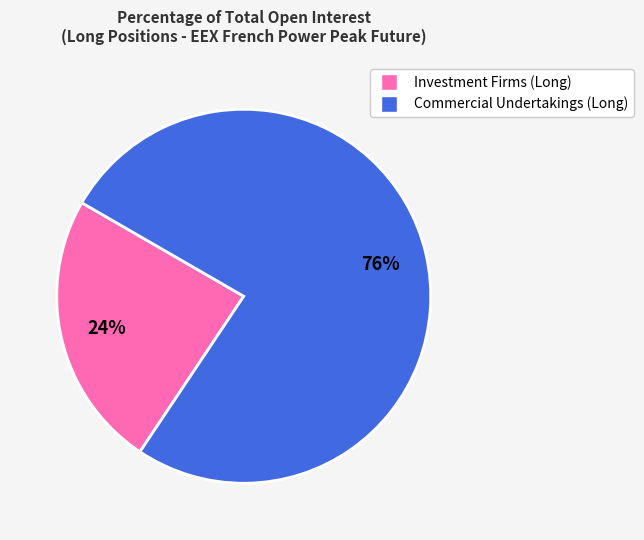

What percentage is the Investment Firms (Long) slice, to the nearest percent?

24%